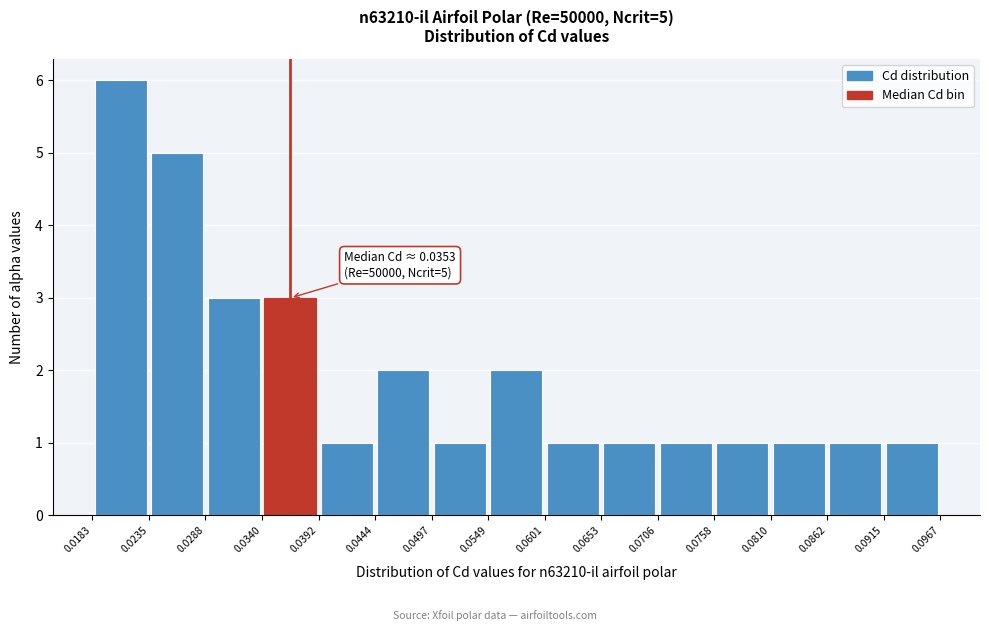

Which range on the x-axis has the tallest bar?

0.0183 to 0.0235